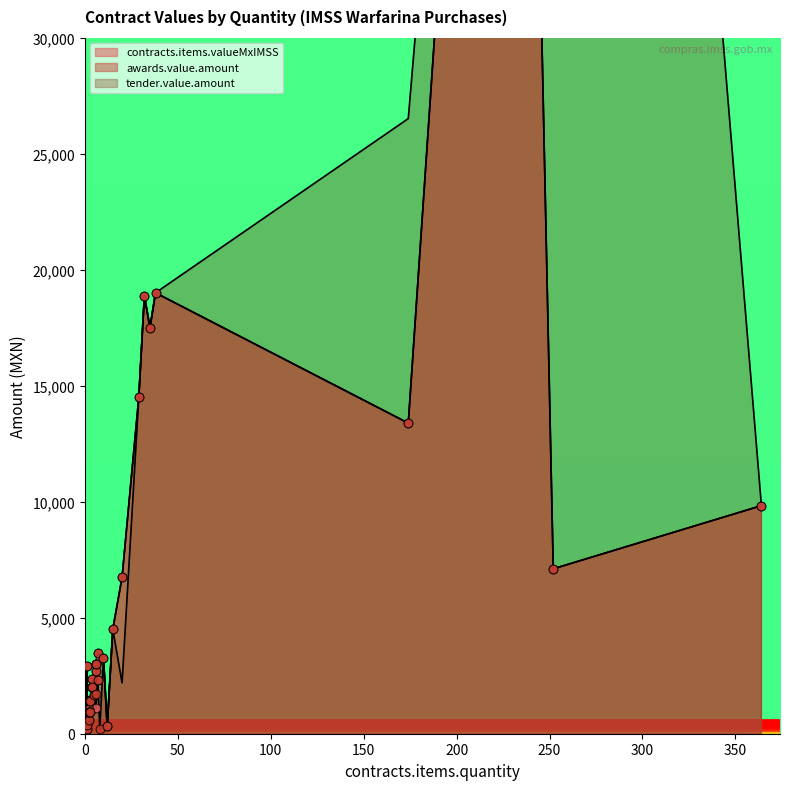

Which series has the largest Y range (max minus min)?

tender.value.amount